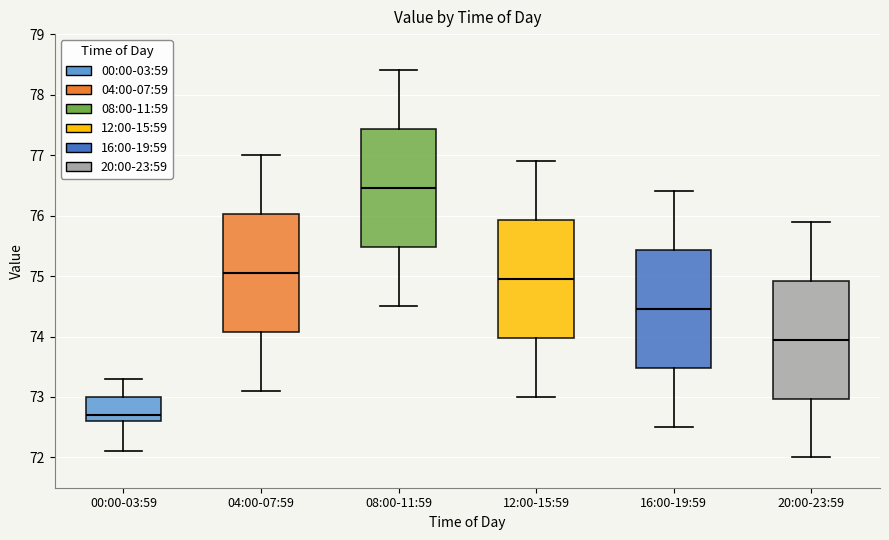

Reading left to right, read every box against the y-axis: the position of its median line, the range the box covers, and the ends of its whiskers. The values are not printed on the chart, so give them approximately, as read against the axis.

00:00-03:59: median 72.7, box 72.6 to 73.0, whiskers 72.1 to 73.3
04:00-07:59: median 75.1, box 74.1 to 76.0, whiskers 73.1 to 77.0
08:00-11:59: median 76.5, box 75.5 to 77.4, whiskers 74.5 to 78.4
12:00-15:59: median 75.0, box 74.0 to 75.9, whiskers 73.0 to 76.9
16:00-19:59: median 74.5, box 73.5 to 75.4, whiskers 72.5 to 76.4
20:00-23:59: median 74.0, box 73.0 to 74.9, whiskers 72.0 to 75.9